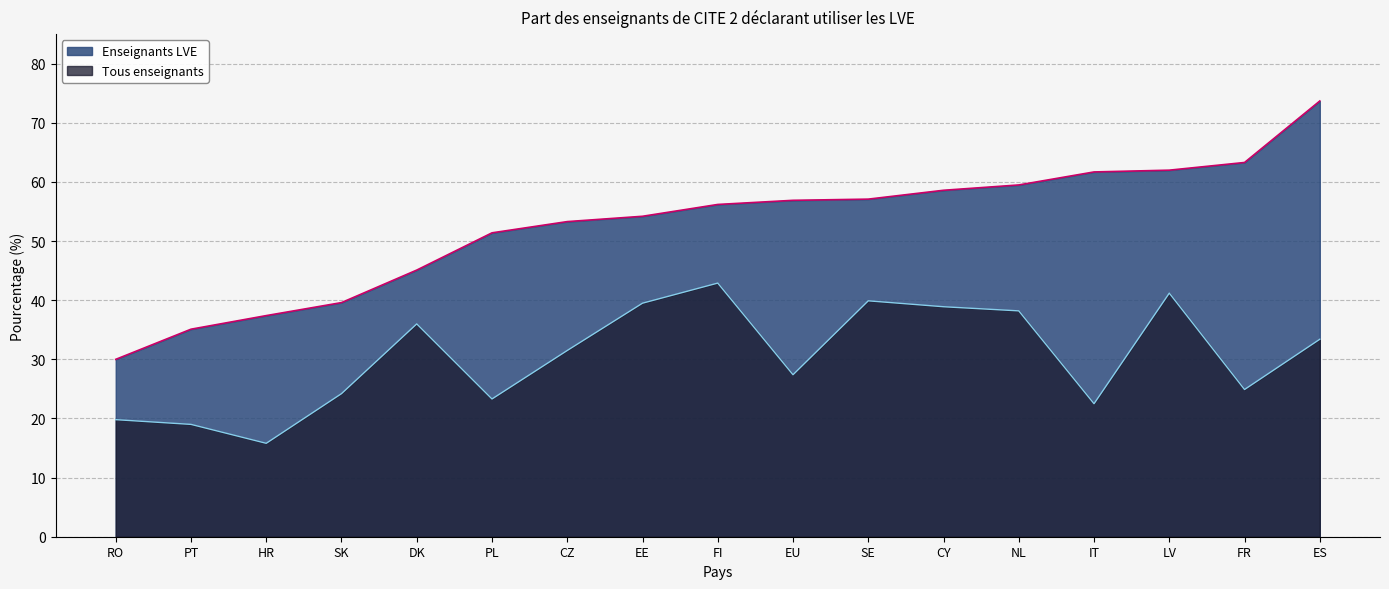

Reading left to right, transcribe all the data shown in this chart.

Enseignants LVE: RO=30.0	PT=35.1	HR=37.4	SK=39.6	DK=45.1	PL=51.4	CZ=53.3	EE=54.2	FI=56.2	EU=56.9	SE=57.1	CY=58.6	NL=59.5	IT=61.7	LV=62.0	FR=63.3	ES=73.7
Tous enseignants: RO=19.8	PT=19.0	HR=15.8	SK=24.2	DK=36.0	PL=23.3	CZ=31.5	EE=39.5	FI=42.9	EU=27.4	SE=39.9	CY=38.9	NL=38.2	IT=22.5	LV=41.2	FR=24.9	ES=33.4